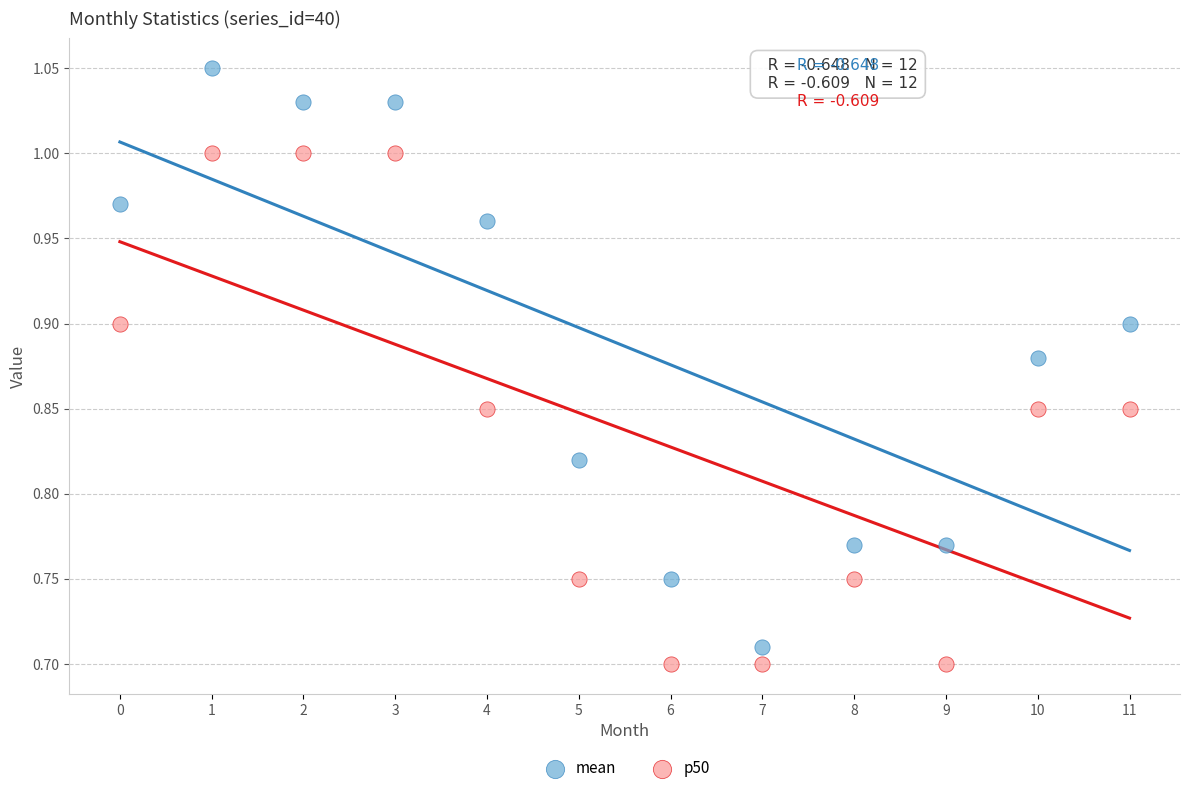

Which series reaches the maximum Y coordinate?

mean